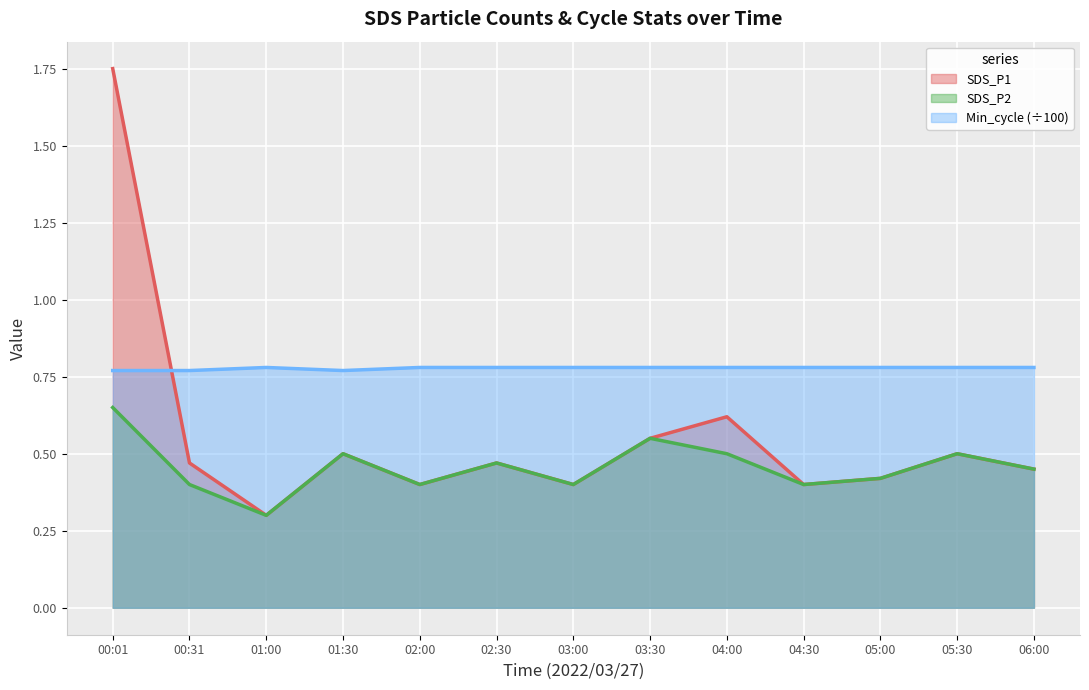

What is the total value across all series at 03:00?

1.6